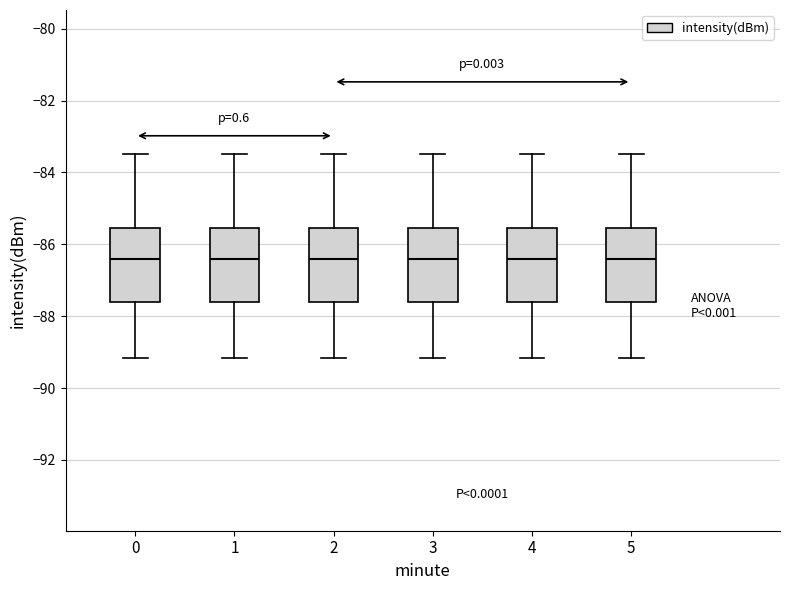

Reading left to right, read every box against the y-axis: the position of its median line, the range the box covers, and the ends of its whiskers. The values are not printed on the chart, so give them approximately, as read against the axis.

0: median -86.4, box -87.6 to -85.6, whiskers -89.2 to -83.4
1: median -86.4, box -87.6 to -85.6, whiskers -89.2 to -83.4
2: median -86.4, box -87.6 to -85.6, whiskers -89.2 to -83.4
3: median -86.4, box -87.6 to -85.6, whiskers -89.2 to -83.4
4: median -86.4, box -87.6 to -85.6, whiskers -89.2 to -83.4
5: median -86.4, box -87.6 to -85.6, whiskers -89.2 to -83.4